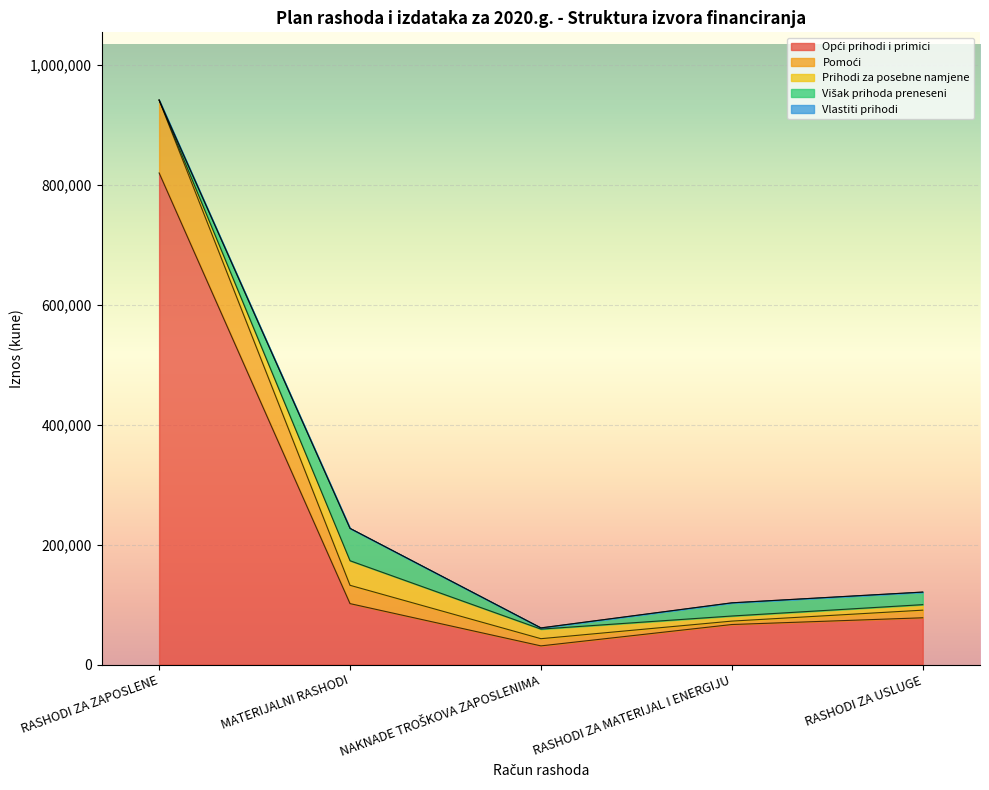

True or false: Prihodi za posebne namjene and Vlastiti prihodi intersect in this chart.

False